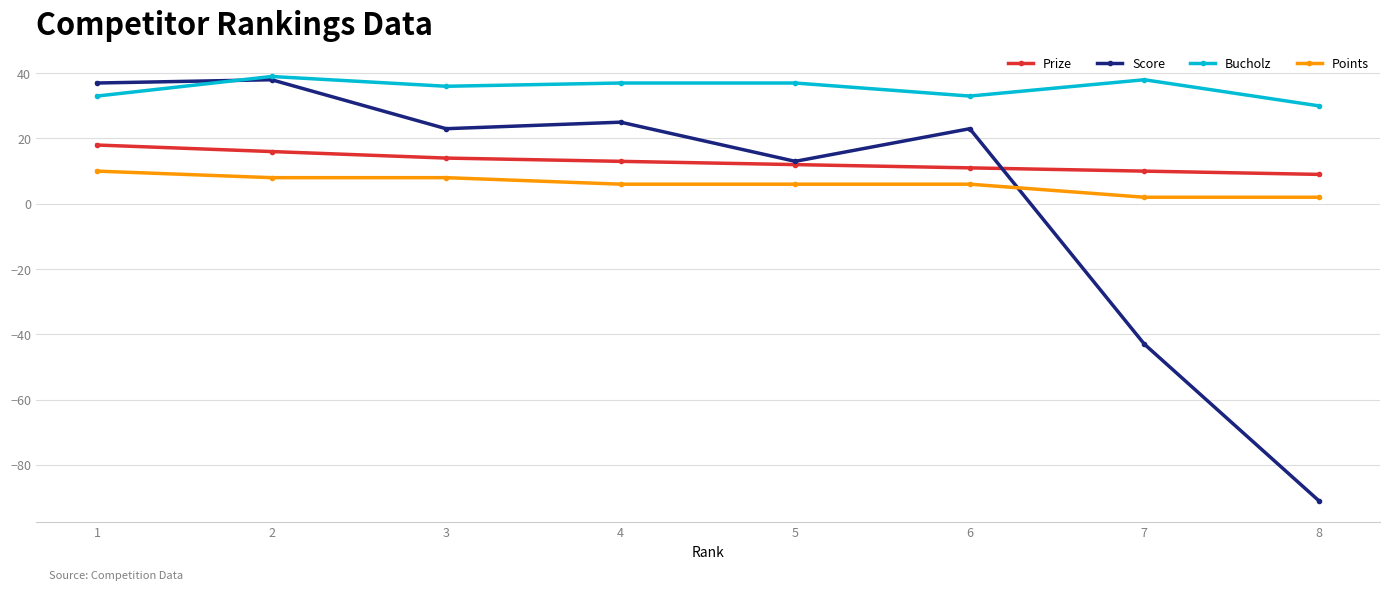

Is the value of Prize at 4 greater than the value of Bucholz at 1?

No